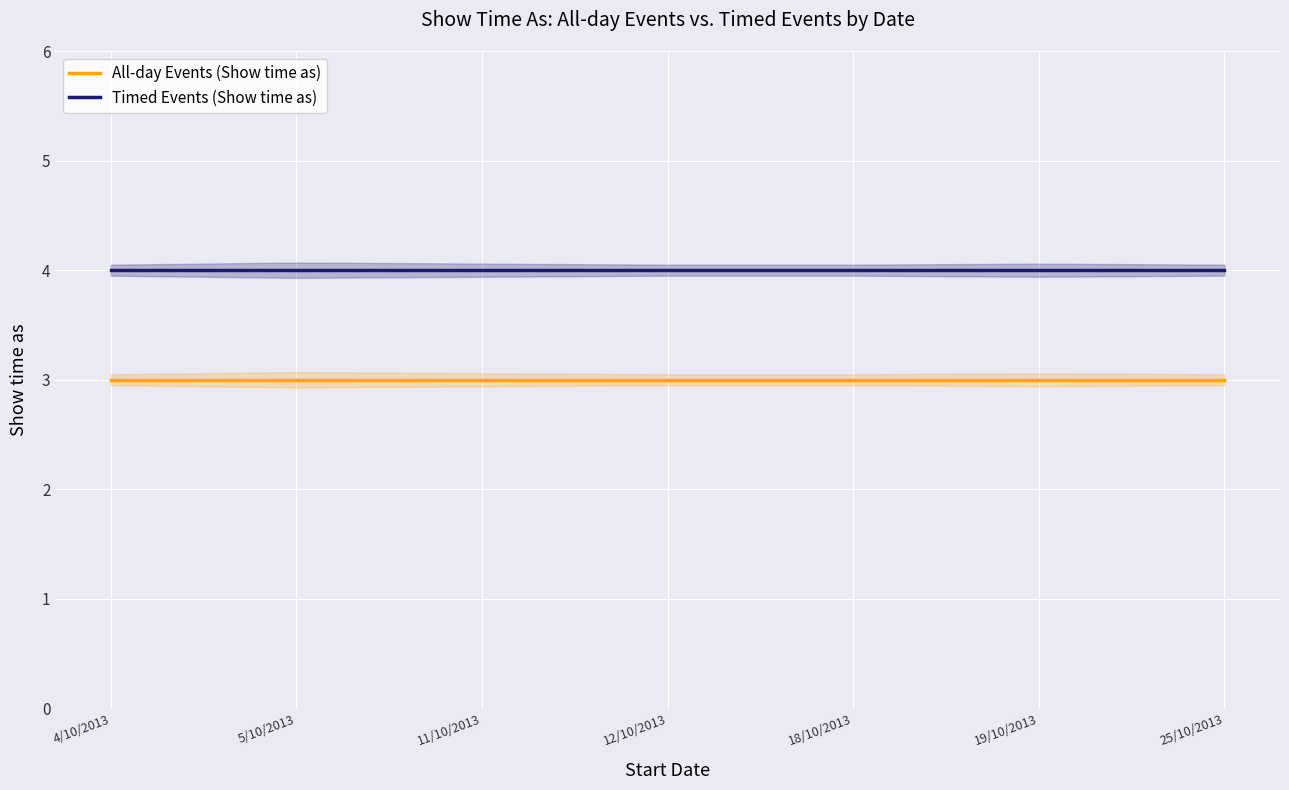

True or false: Timed Events (Show time as) and All-day Events (Show time as) cross at least once.

False